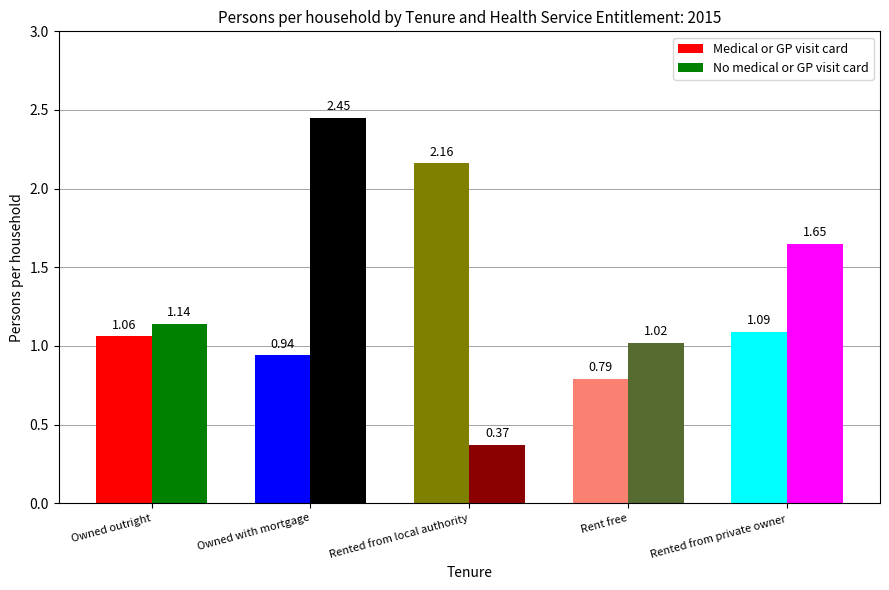

Rank the categories by No medical or GP visit card value from highest to lowest.

Owned with mortgage, Rented from private owner, Owned outright, Rent free, Rented from local authority